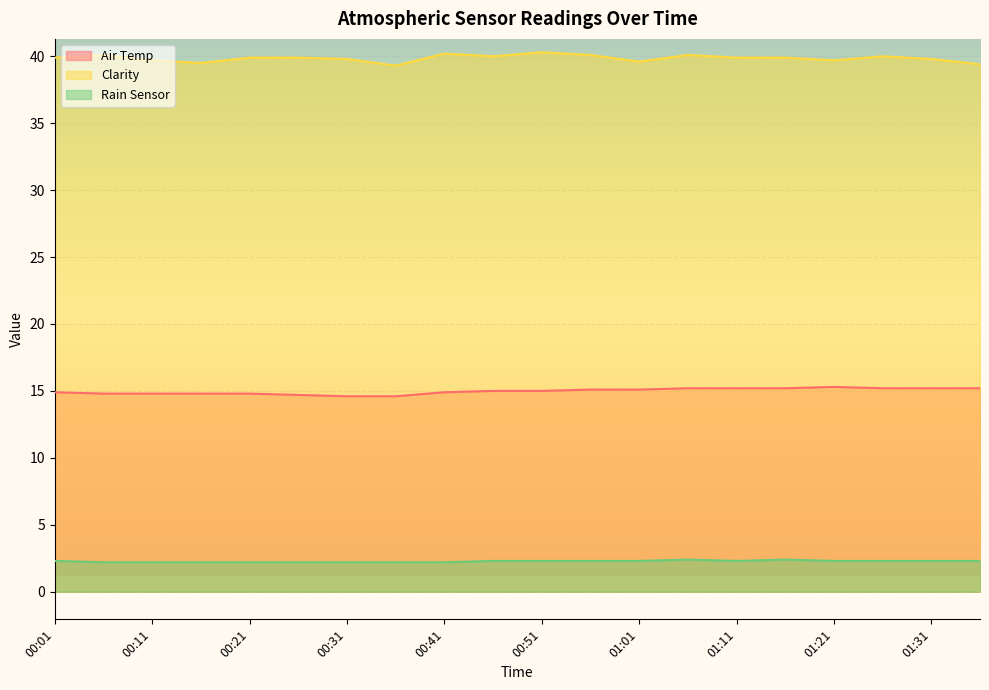

What is the spread (max minus min) of values at 01:06?

37.7